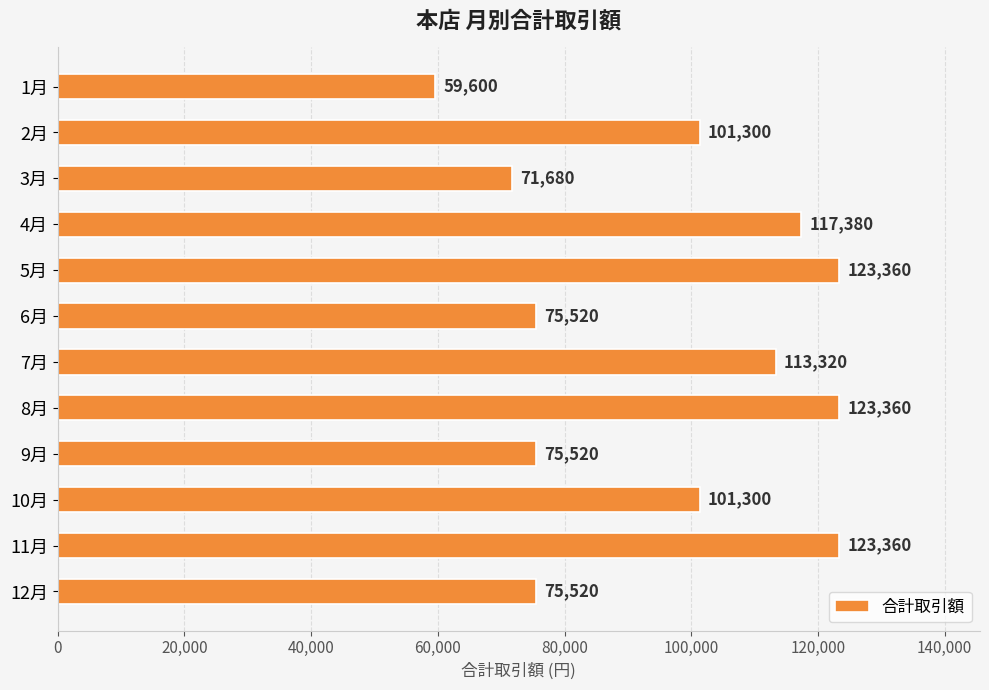

Which label corresponds to the smallest value in the chart?

1月